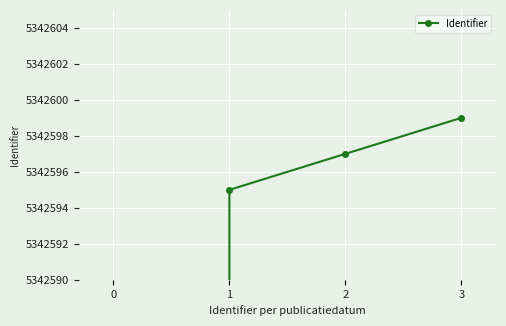

Reading right to left, list all the values displayed in this chart.

5342599	5342597	5342595	0